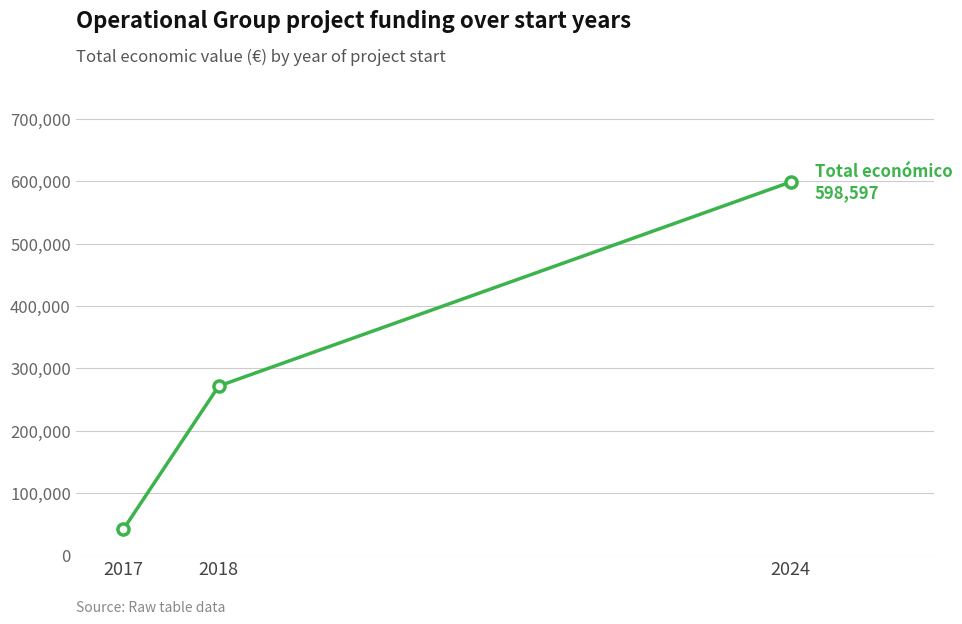

Which category has the highest value across all series?

2024